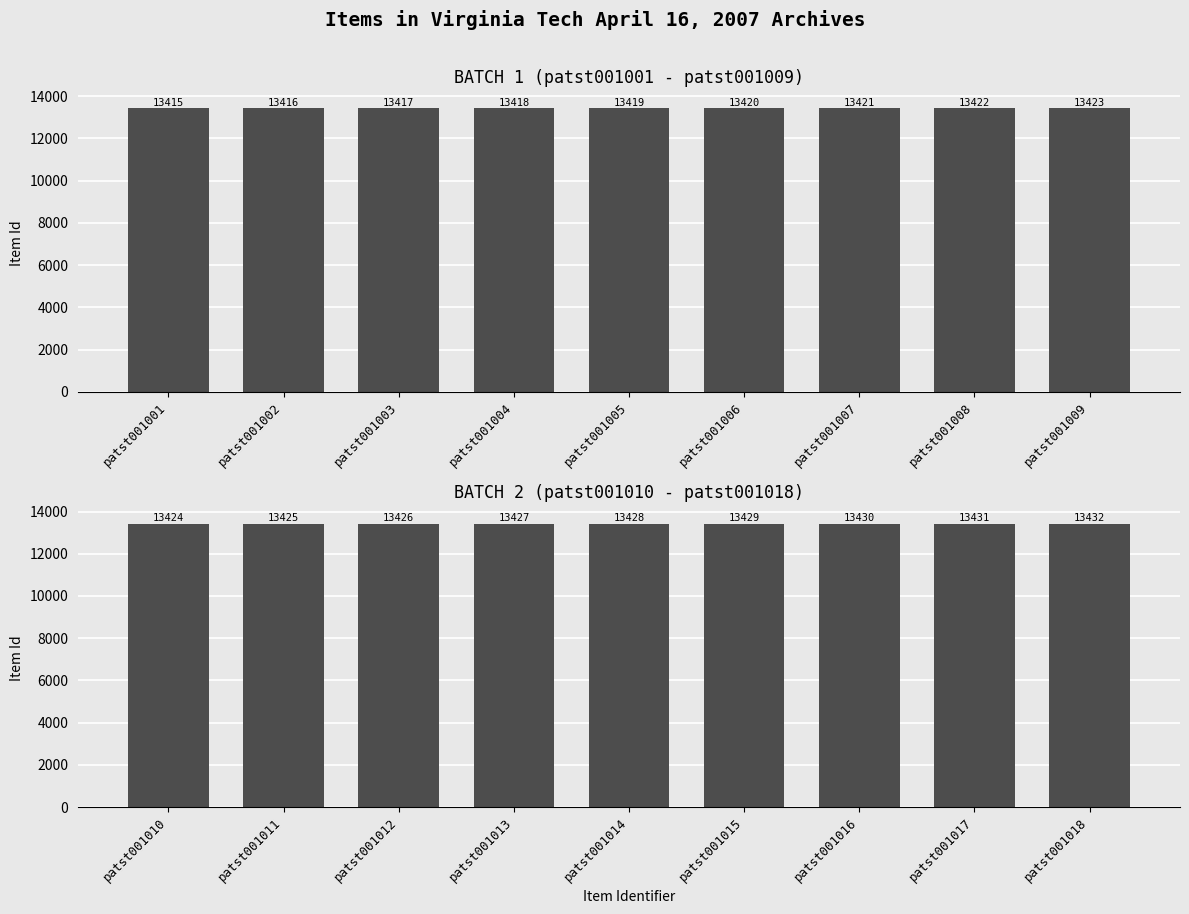

How many groups of bars are there?

9